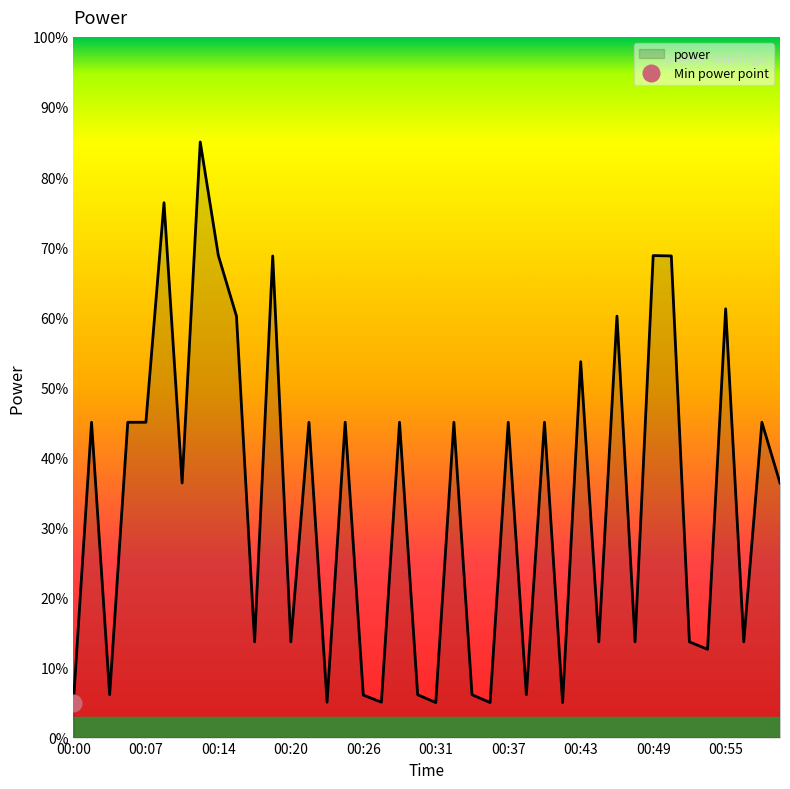

Where is the first local minimum?

00:03